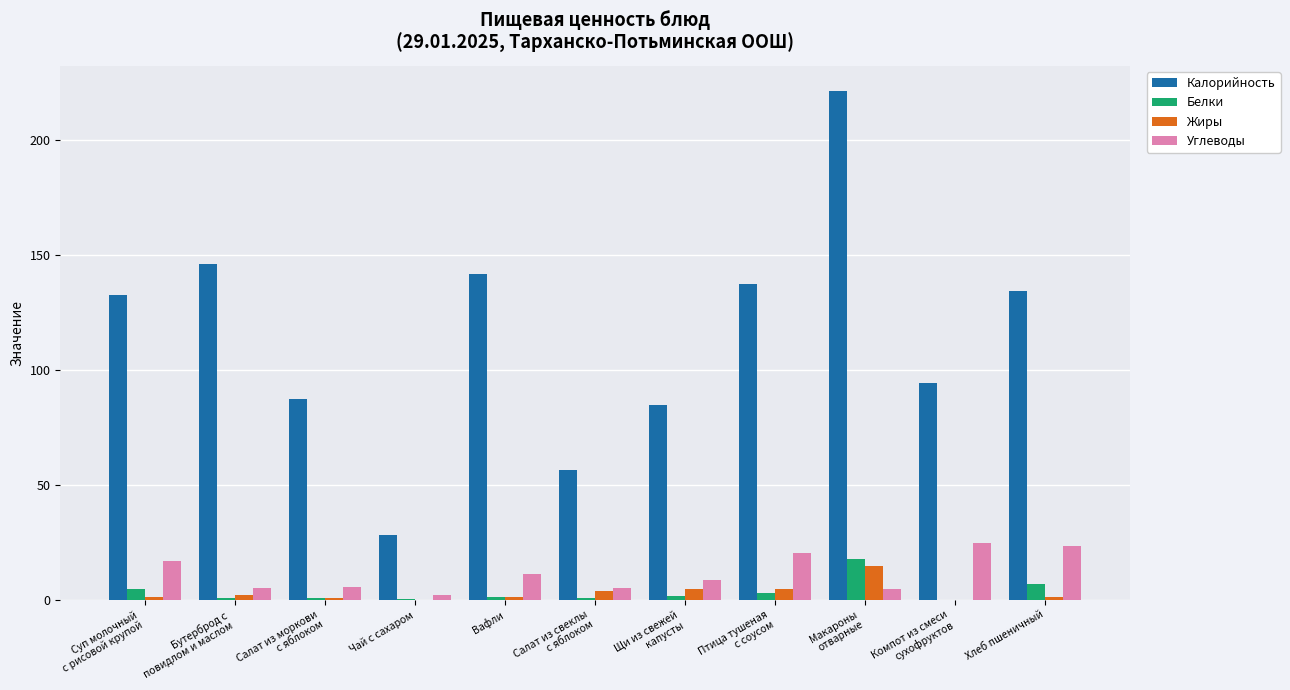

What is the average value of the Калорийность series?

114.8